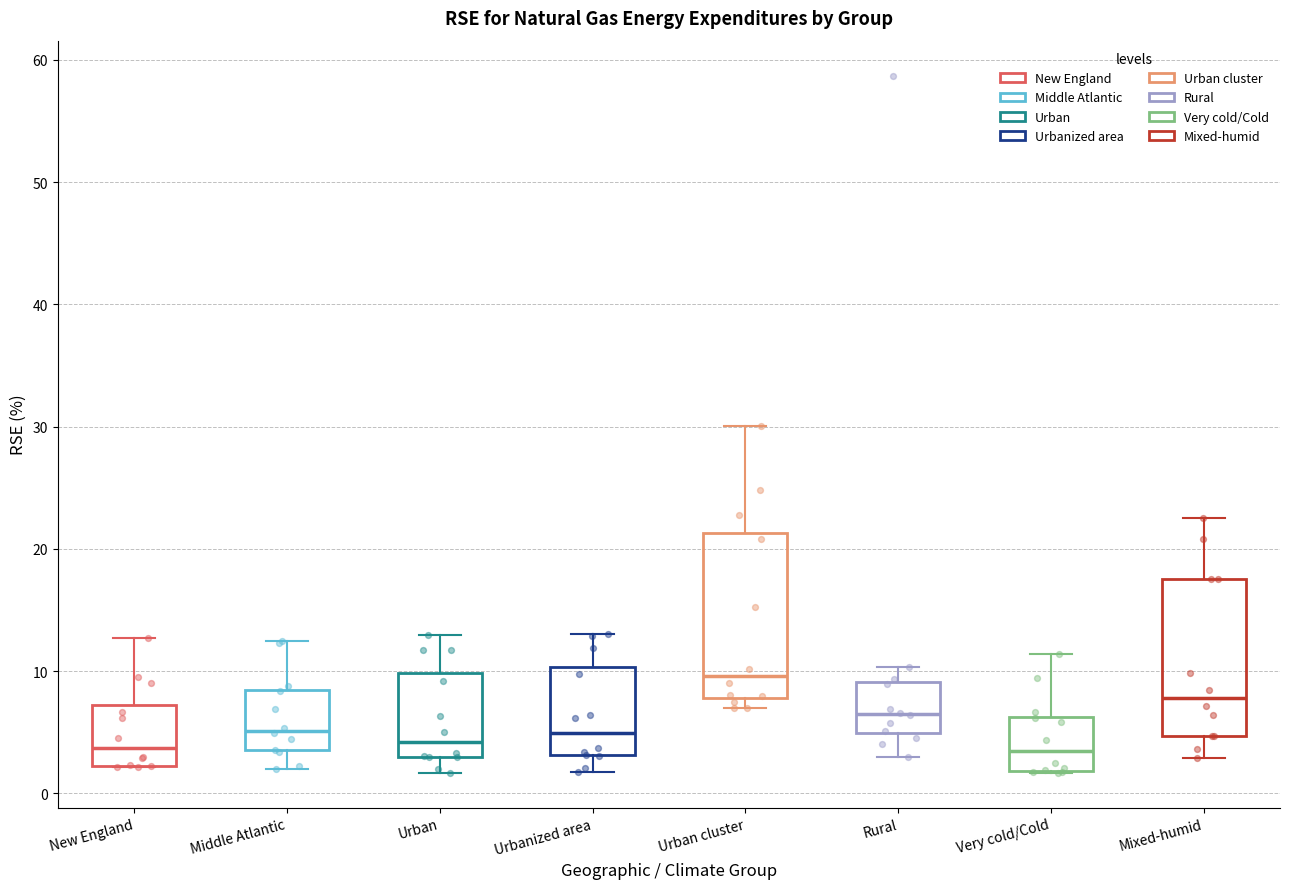

Reading left to right, read every box against the y-axis: the position of its median line, the range the box covers, and the ends of its whiskers. The values are not printed on the chart, so give them approximately, as read against the axis.

New England: median 4, box 2 to 7, whiskers 2 to 13
Middle Atlantic: median 5, box 4 to 8, whiskers 2 to 12
Urban: median 4, box 3 to 10, whiskers 2 to 13
Urbanized area: median 5, box 3 to 10, whiskers 2 to 13
Urban cluster: median 10, box 8 to 21, whiskers 7 to 30
Rural: median 6, box 5 to 9, whiskers 3 to 10
Very cold/Cold: median 3, box 2 to 6, whiskers 2 to 11
Mixed-humid: median 8, box 5 to 18, whiskers 3 to 23